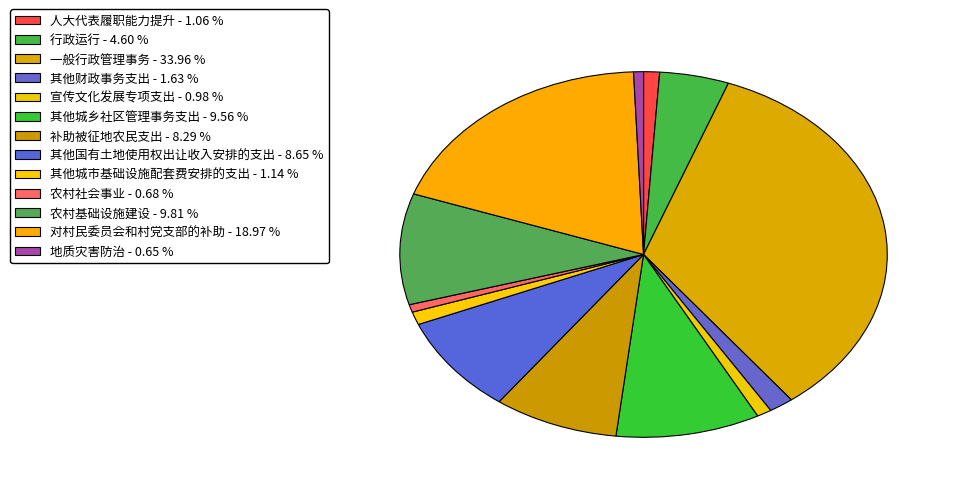

Combined, do 补助被征地农民支出 and 其他城乡社区管理事务支出 account for over 50%?

No